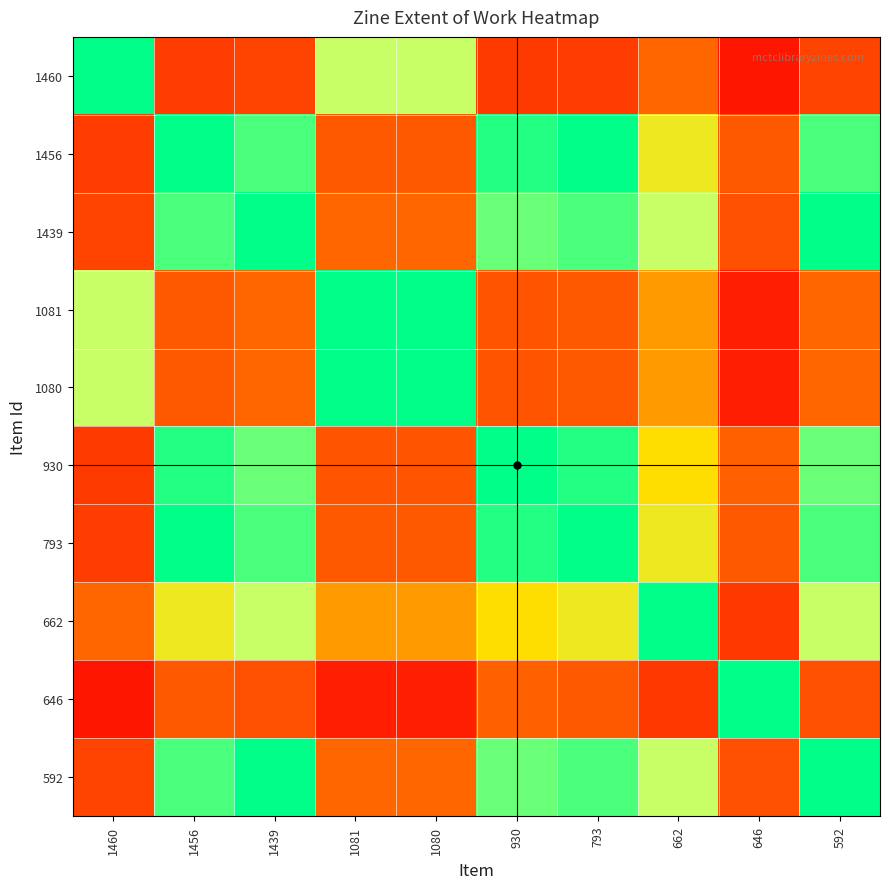

Reading left to right, what are all the values shown in this chart?

1460: 1460=1.0	1456=0.3	1439=0.3	1081=0.8	1080=0.8	930=0.3	793=0.3	662=0.4	646=0.1	592=0.3
1456: 1460=0.3	1456=1.0	1439=0.9	1081=0.4	1080=0.4	930=1.0	793=1.0	662=0.7	646=0.4	592=0.9
1439: 1460=0.3	1456=0.9	1439=1.0	1081=0.4	1080=0.4	930=0.9	793=0.9	662=0.8	646=0.3	592=1.0
1081: 1460=0.8	1456=0.4	1439=0.4	1081=1.0	1080=1.0	930=0.3	793=0.4	662=0.5	646=0.1	592=0.4
1080: 1460=0.8	1456=0.4	1439=0.4	1081=1.0	1080=1.0	930=0.3	793=0.4	662=0.5	646=0.1	592=0.4
930: 1460=0.3	1456=1.0	1439=0.9	1081=0.3	1080=0.3	930=1.0	793=1.0	662=0.7	646=0.4	592=0.9
793: 1460=0.3	1456=1.0	1439=0.9	1081=0.4	1080=0.4	930=1.0	793=1.0	662=0.7	646=0.4	592=0.9
662: 1460=0.4	1456=0.7	1439=0.8	1081=0.5	1080=0.5	930=0.7	793=0.7	662=1.0	646=0.2	592=0.8
646: 1460=0.1	1456=0.4	1439=0.3	1081=0.1	1080=0.1	930=0.4	793=0.4	662=0.2	646=1.0	592=0.3
592: 1460=0.3	1456=0.9	1439=1.0	1081=0.4	1080=0.4	930=0.9	793=0.9	662=0.8	646=0.3	592=1.0